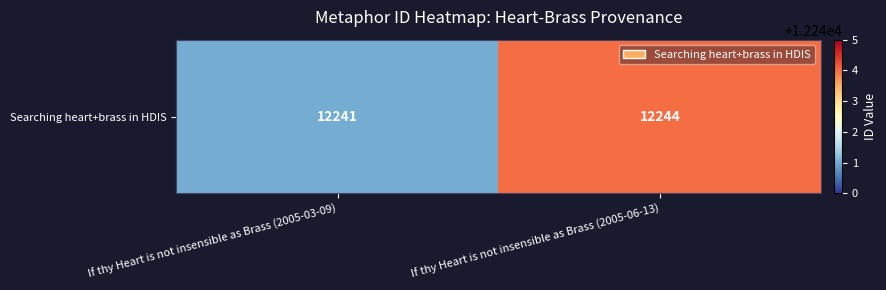

Reading left to right, transcribe all the data shown in this chart.

If thy Heart is not insensible as Brass (2005-03-09)=12241	If thy Heart is not insensible as Brass (2005-06-13)=12244